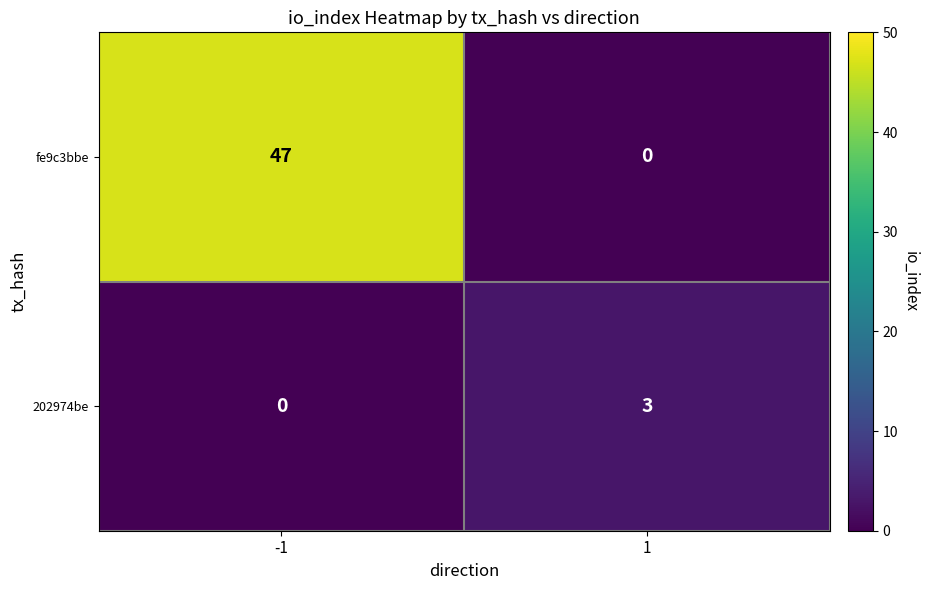

Reading left to right, extract all data points from this chart.

fe9c3bbe: 47	0
202974be: 0	3